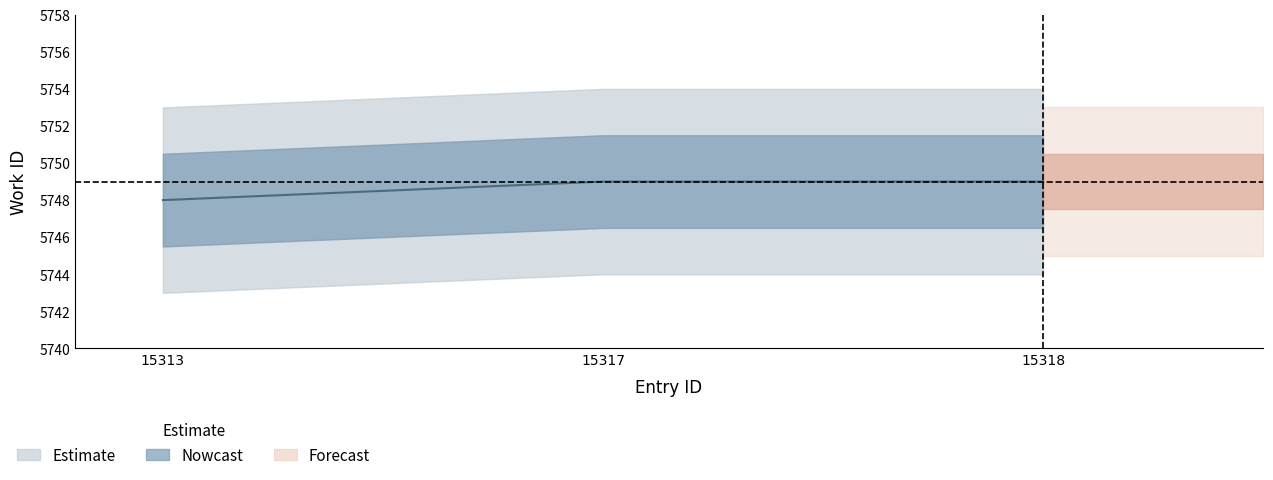

Is it true that the value at 15318 is 3572?

False